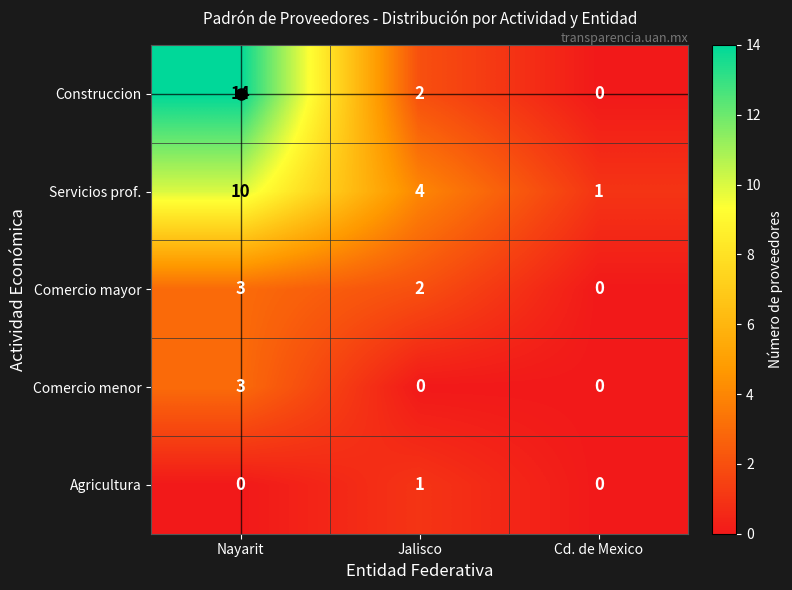

What is the total value across all series at Nayarit?

30